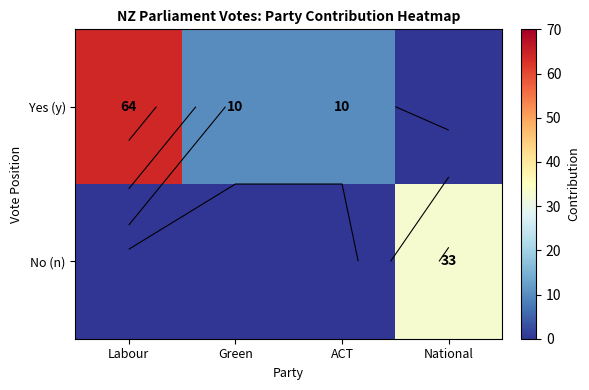

Read the Yes (y) value at Labour.

64